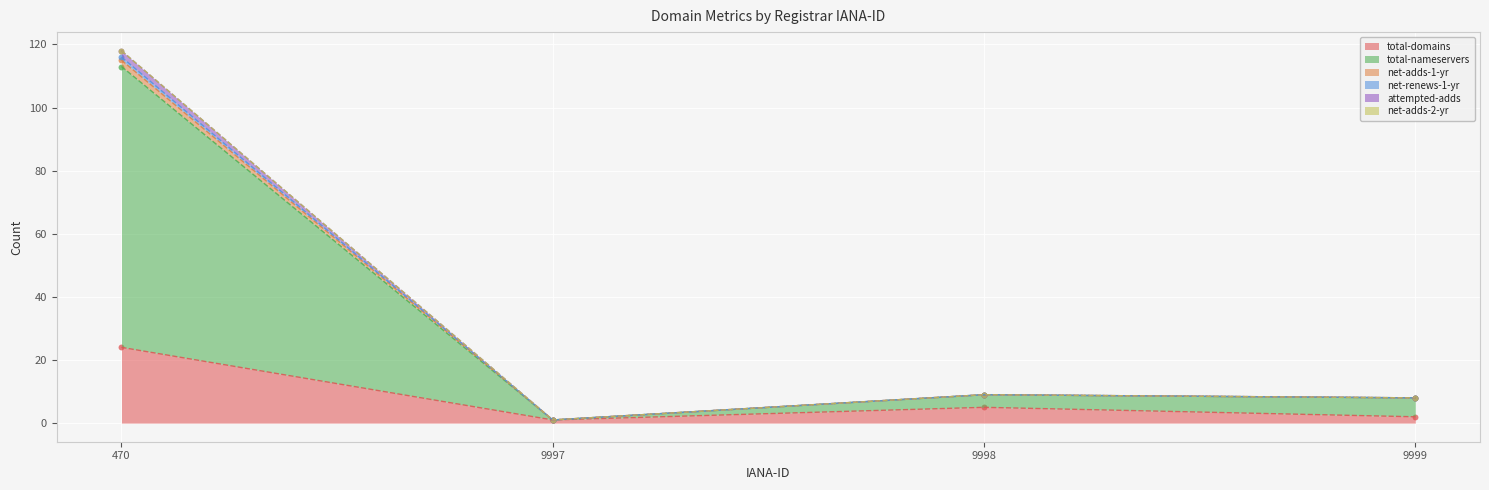

Is the value of total-nameservers at 9997 greater than the value of attempted-adds at 9997?

No